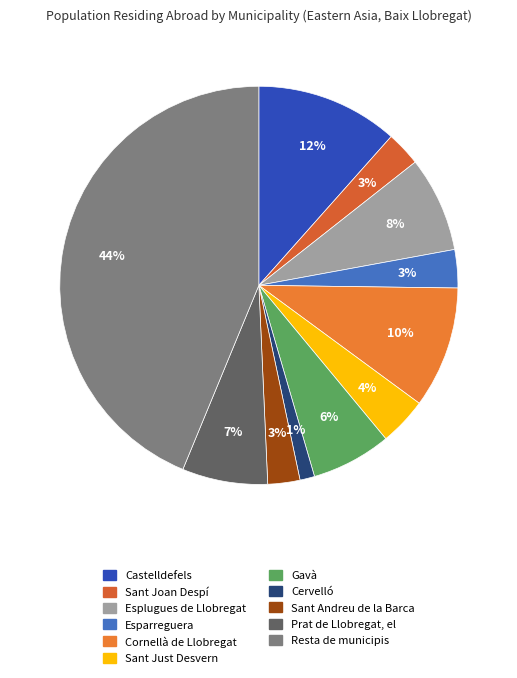

Count the number of slices in the pie.

11